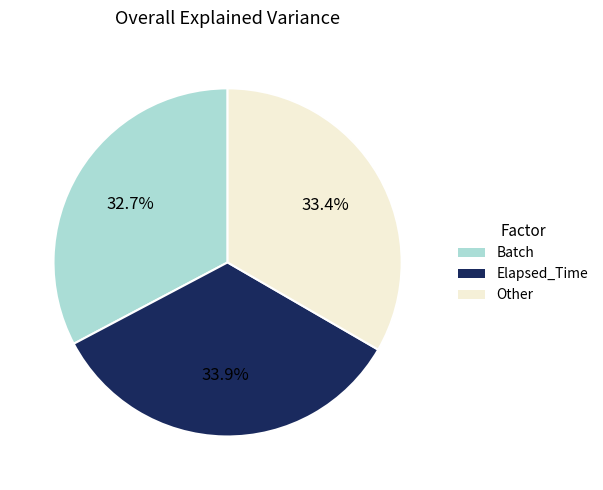

To the nearest percent, what is the difference between the largest and smallest slice percentages?

1%